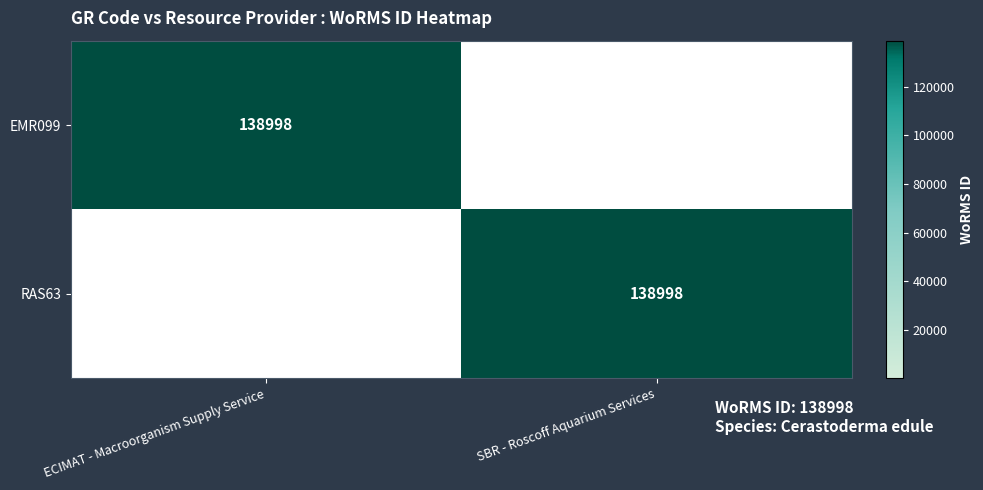

Is it true that EMR099 equals 245997 at ECIMAT - Macroorganism Supply Service?

False